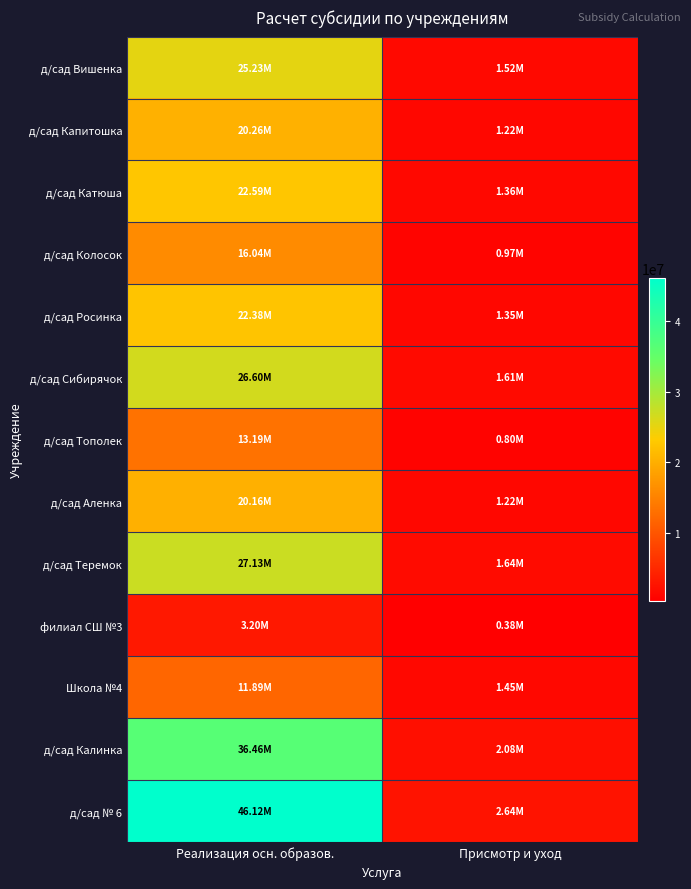

At how many categories does at least one series exceed 43581428?

1